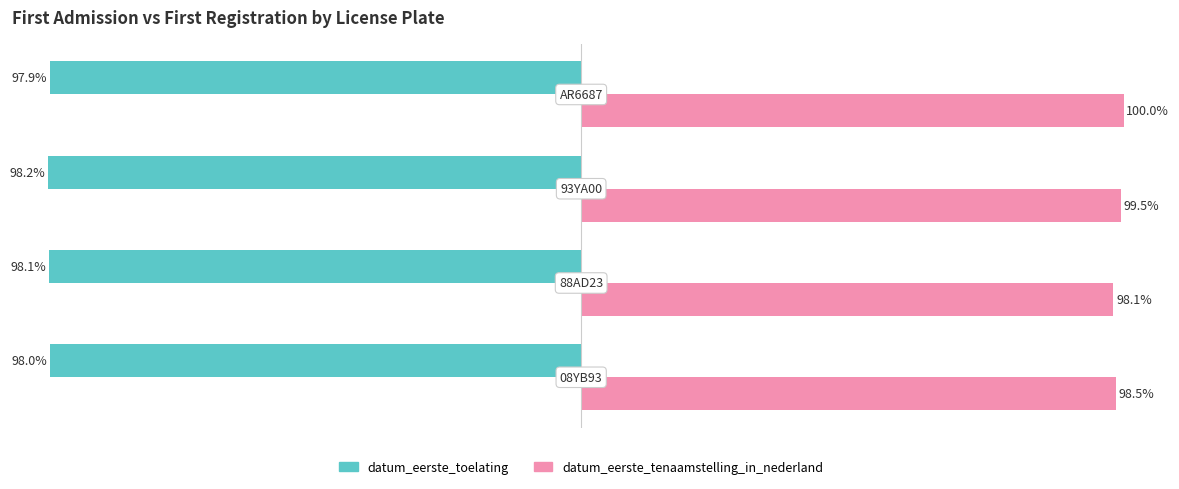

Rank the series by their maximum value, from highest to lowest.

datum_eerste_tenaamstelling_in_nederland, datum_eerste_toelating